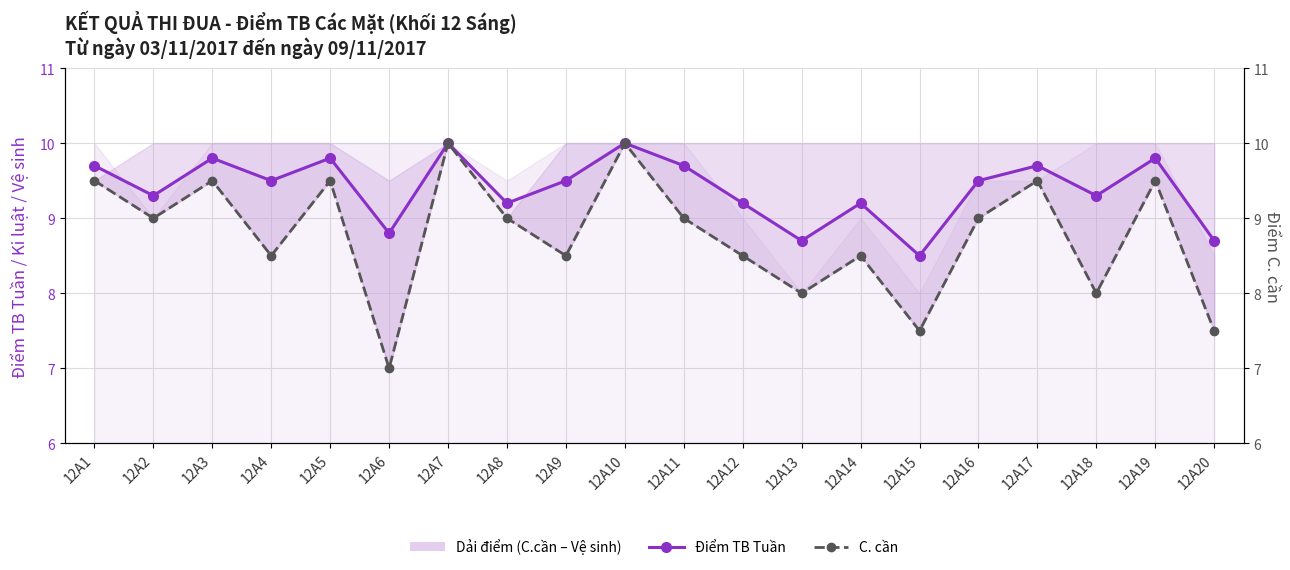

What is the value of the C. cần point at the 17th from the left?

9.5